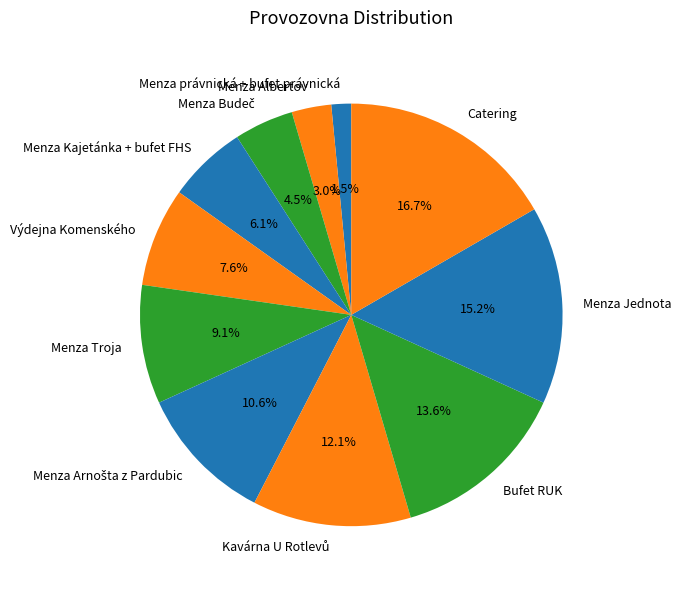

Which slice is the smallest?

Menza právnická + bufet právnická